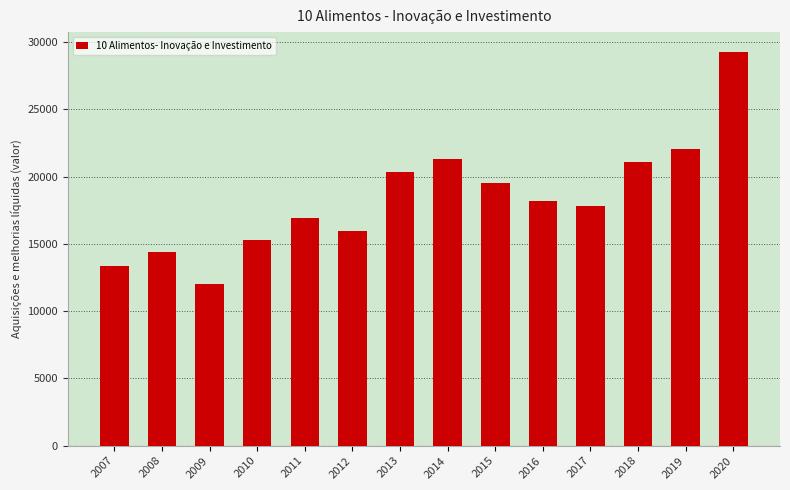

Reading right to left, list all the values displayed in this chart.

2020=29267.0	2019=22078.0	2018=21095.5	2017=17803.3	2016=18212.9	2015=19534.4	2014=21270.9	2013=20351.7	2012=15952.8	2011=16943.3	2010=15312.3	2009=12045.0	2008=14414.0	2007=13317.2